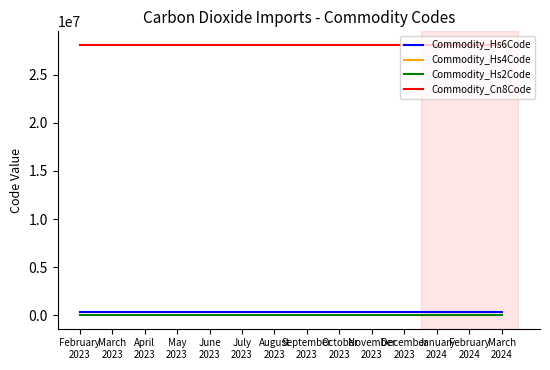

Which series has the largest total across all categories?

Commodity_Cn8Code